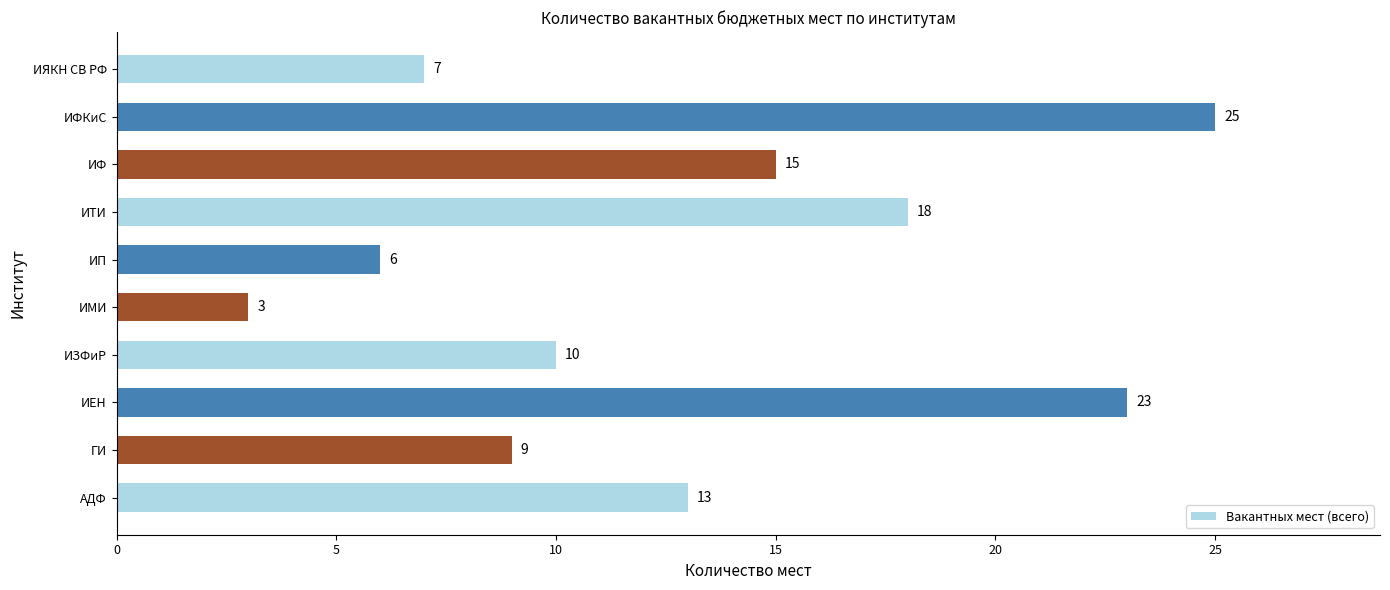

Reading bottom to top, transcribe all the data shown in this chart.

АДФ=13	ГИ=9	ИЕН=23	ИЗФиР=10	ИМИ=3	ИП=6	ИТИ=18	ИФ=15	ИФКиС=25	ИЯКН СВ РФ=7